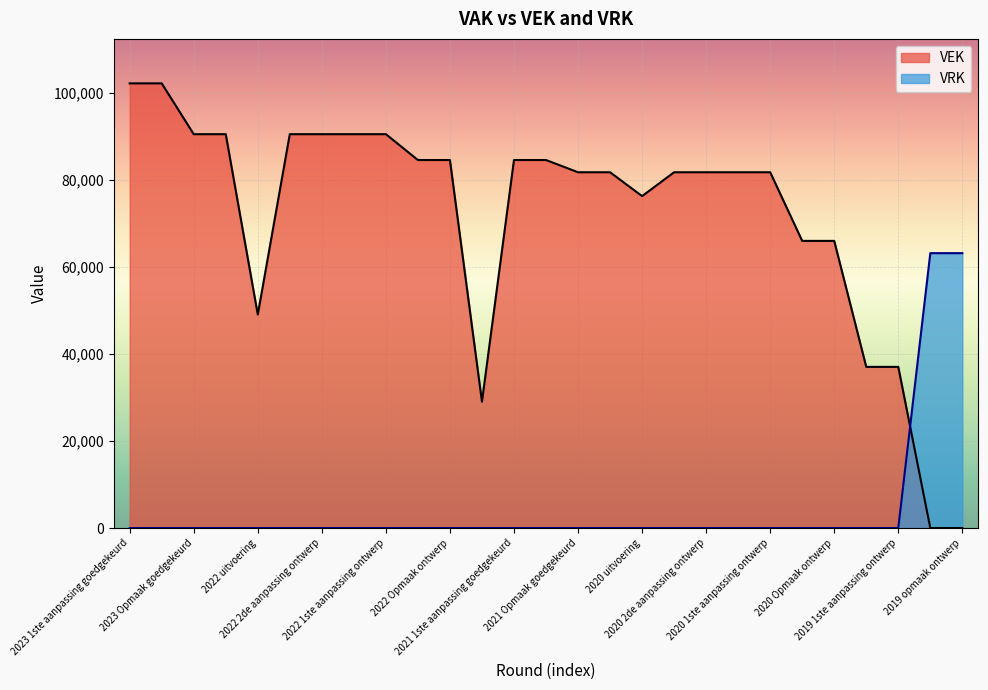

Read the VEK value at 2023 Opmaak ontwerp.

90502